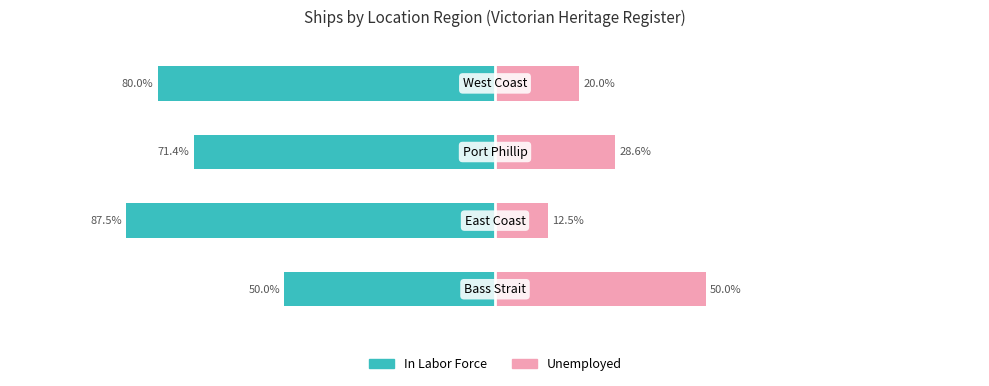

What are all the series names shown in the legend?

In Labor Force, Unemployed